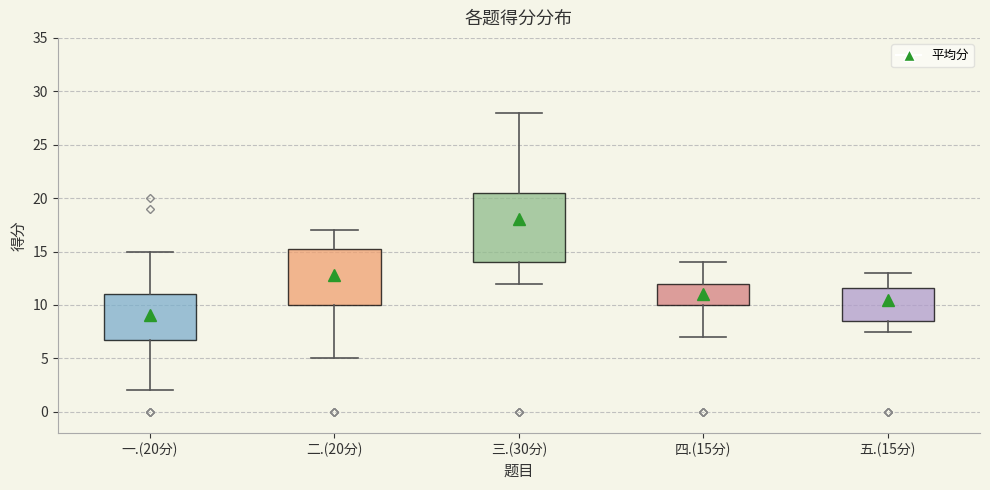

Which box's median line is the lowest?

一.(20分)